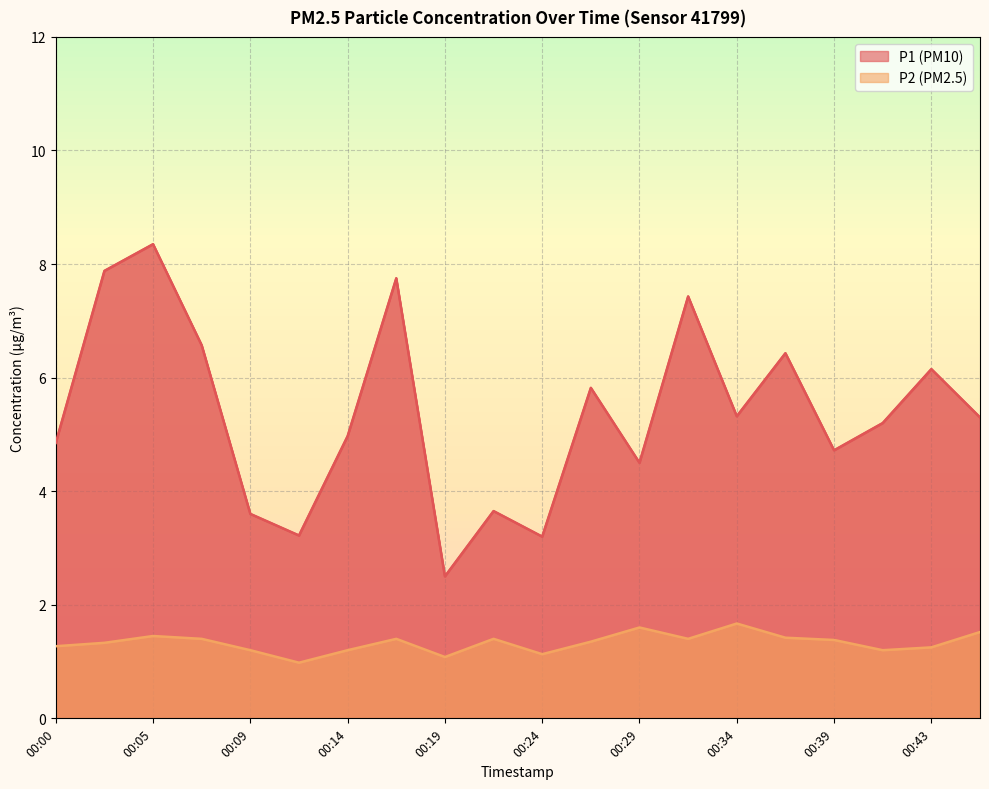

What is the average value of the P2 series?

1.3